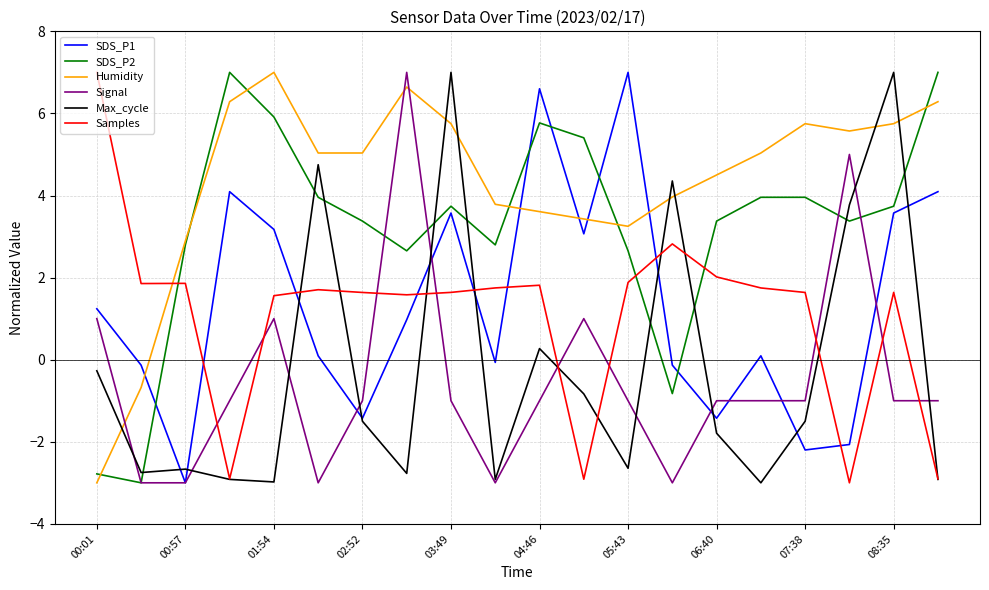

What is the highest value of the Samples series?

7.0